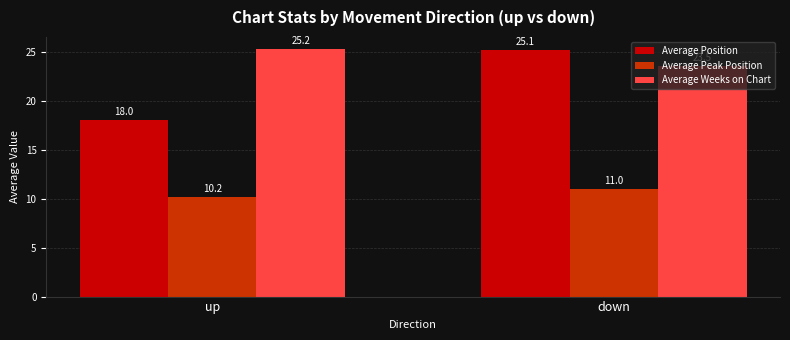

Reading right to left, transcribe all the data shown in this chart.

Average Position: 25.1	18.0
Average Peak Position: 11.0	10.2
Average Weeks on Chart: 23.5	25.2